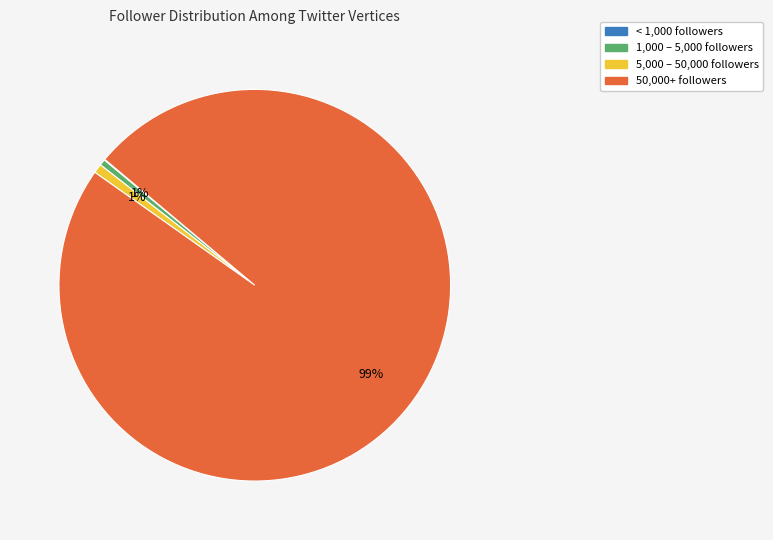

To the nearest percent, what is the average slice percentage?

25%